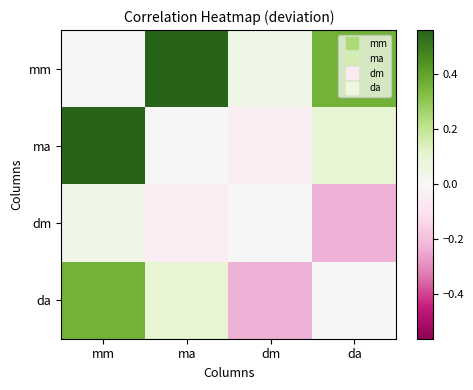

Rank the series by their maximum value, from highest to lowest.

mm, ma, da, dm